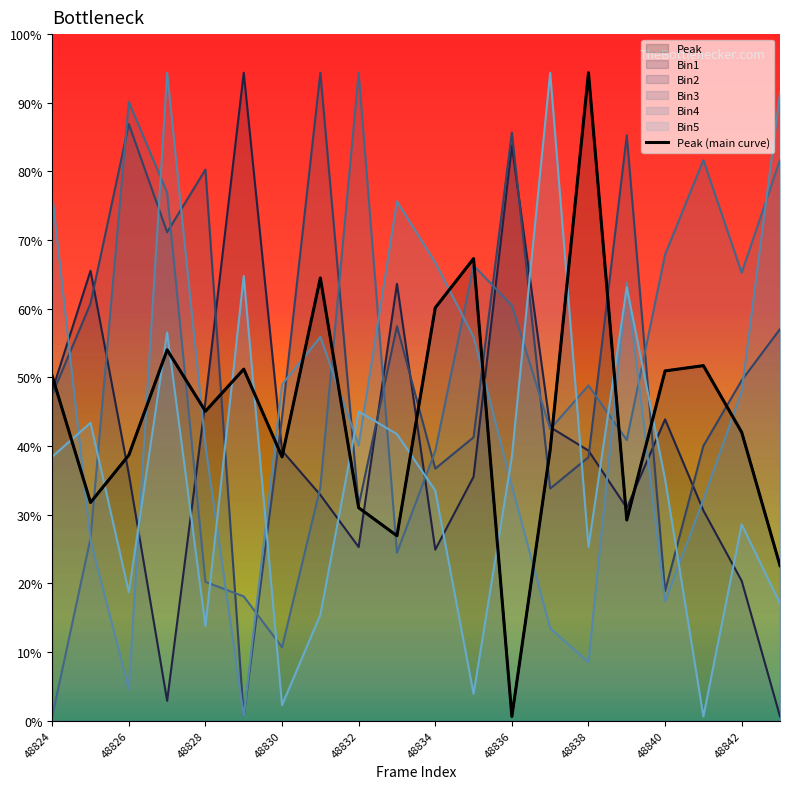

How many points are higher than both their immediate neighbors (excluding endpoints)?

6